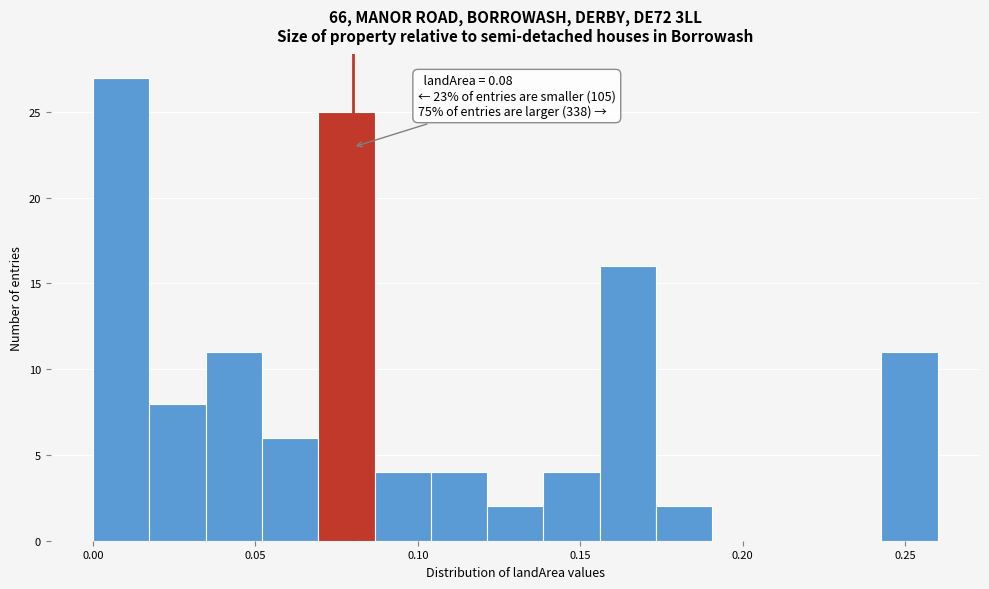

Read against the x-axis, roughly where is the centre of the tallest bar?

0.010